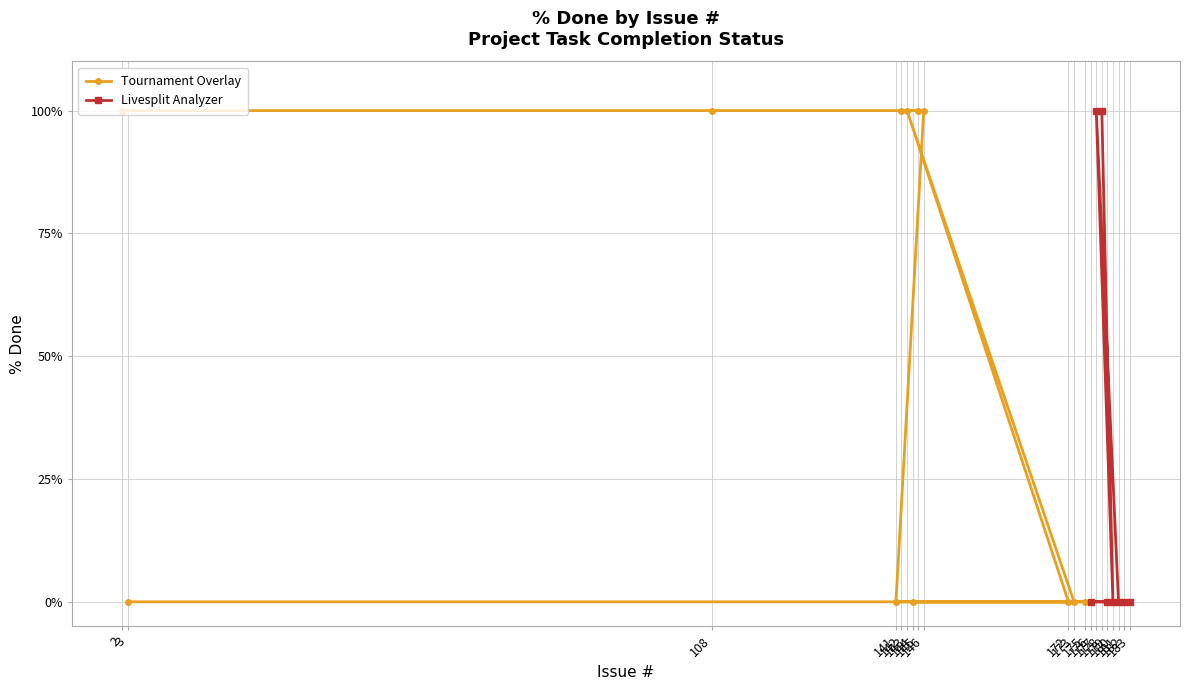

What is the sum of all values?

600